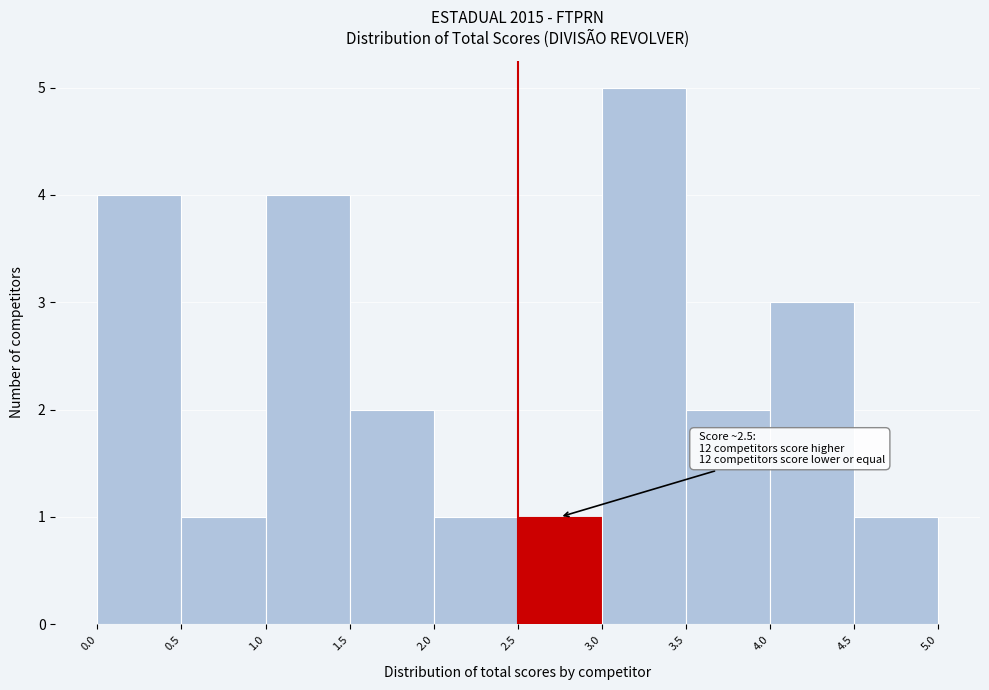

Over which range of the x-axis is the bar tallest?

3.0 to 3.5